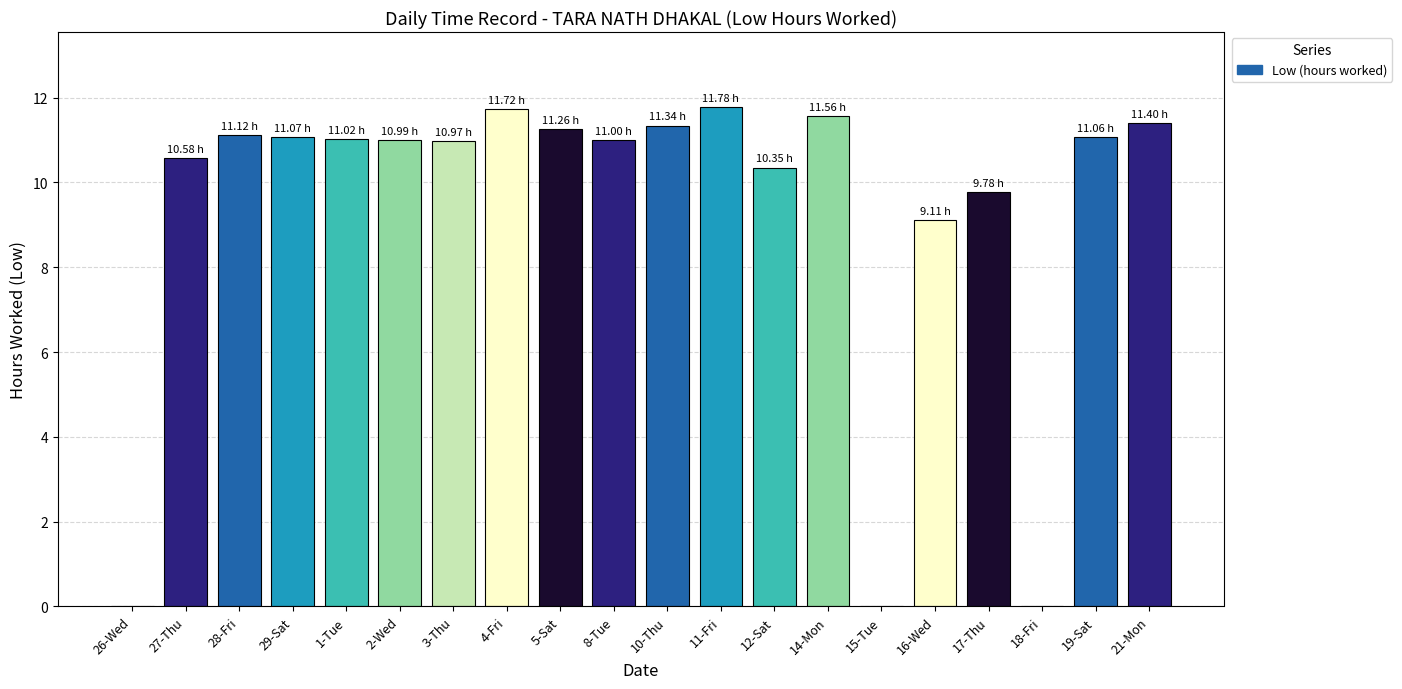

What is the sum of the values at 29-Sat and 4-Fri?

22.8